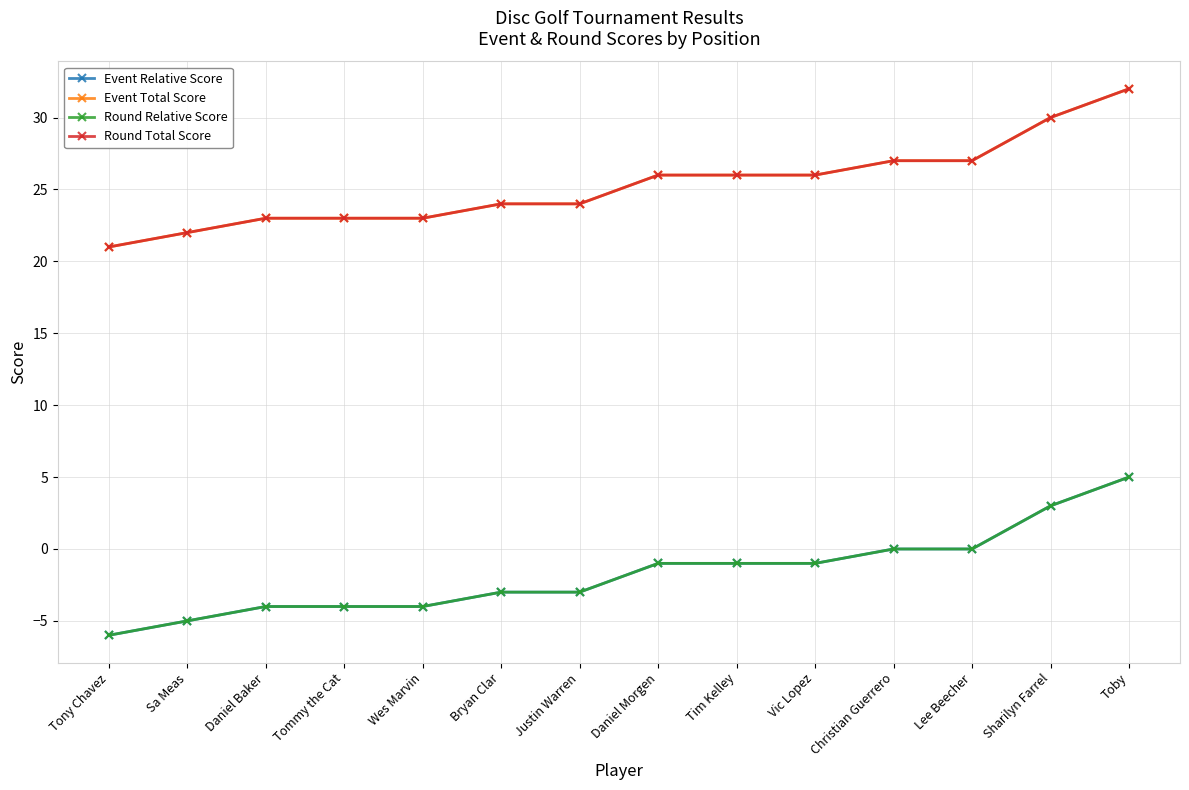

Is this an area chart (filled region under the line)?

No